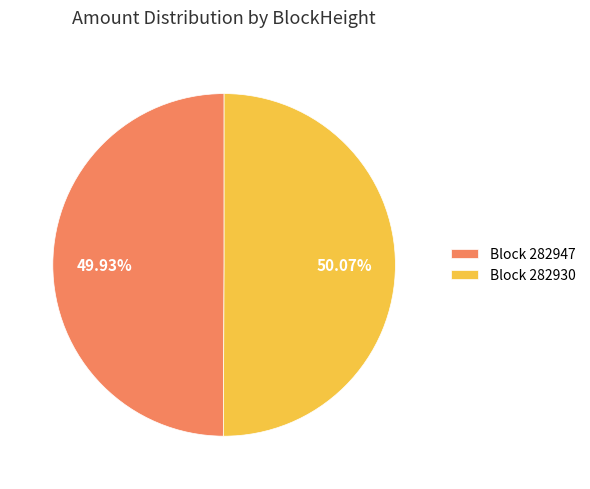

Is there any slice that represents more than half of the pie?

Yes